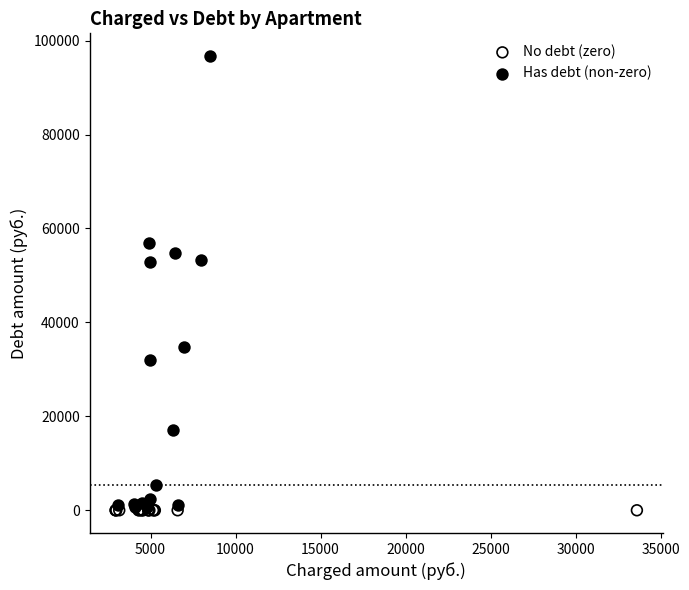

Which series contains the highest Y value?

Has debt (non-zero)